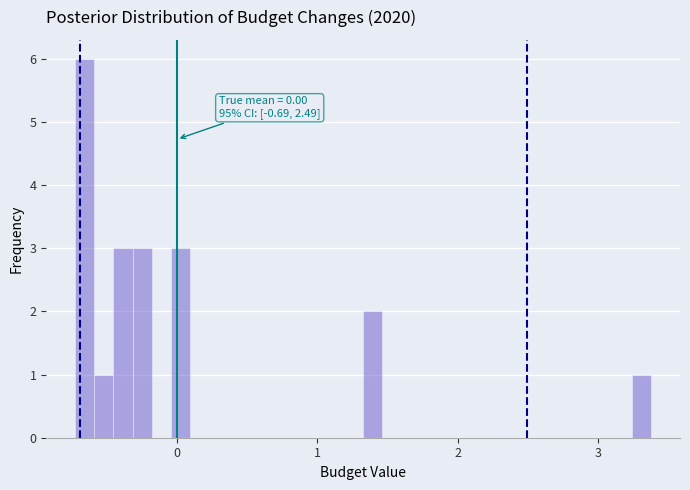

Around what value on the x-axis is the tallest bar? Give the approximate position of its centre, as read against the axis.

-0.7